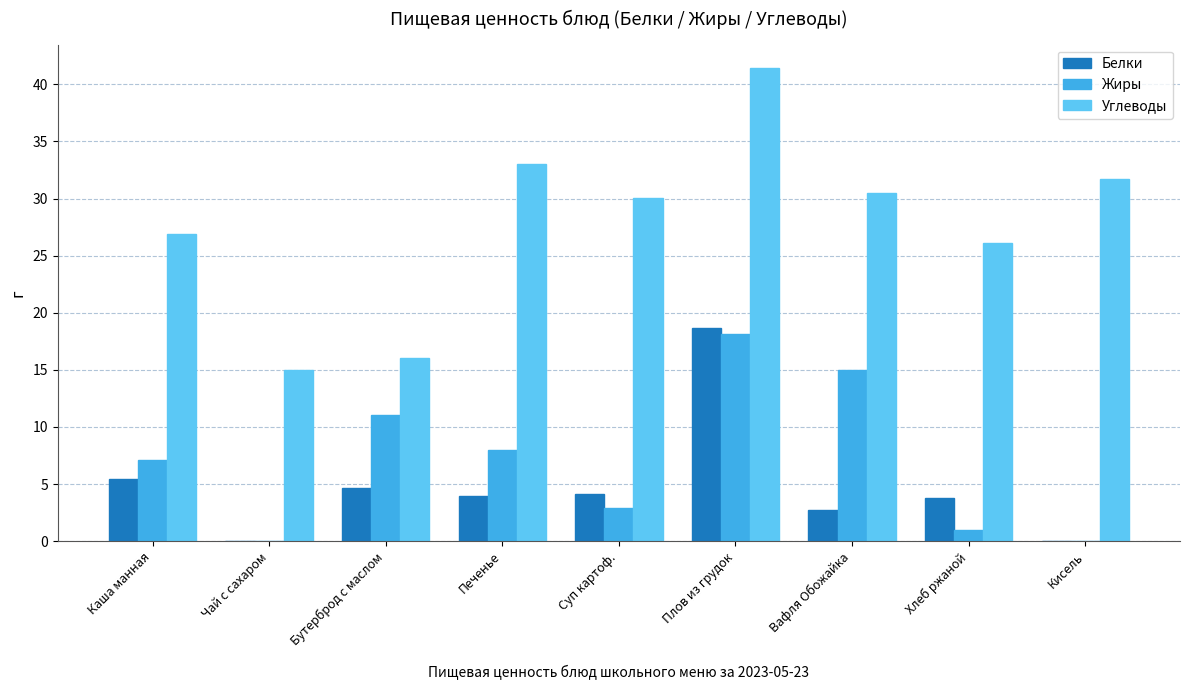

Read the Углеводы value at Плов из грудок.

41.4